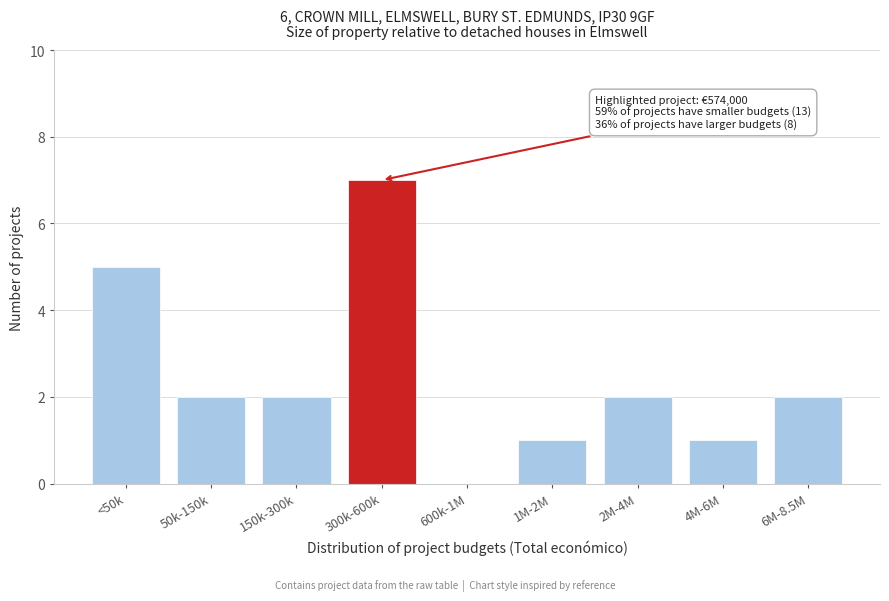

Reading left to right, list all the values displayed in this chart.

<50k=5	50k-150k=2	150k-300k=2	300k-600k=7	600k-1M=0	1M-2M=1	2M-4M=2	4M-6M=1	6M-8.5M=2